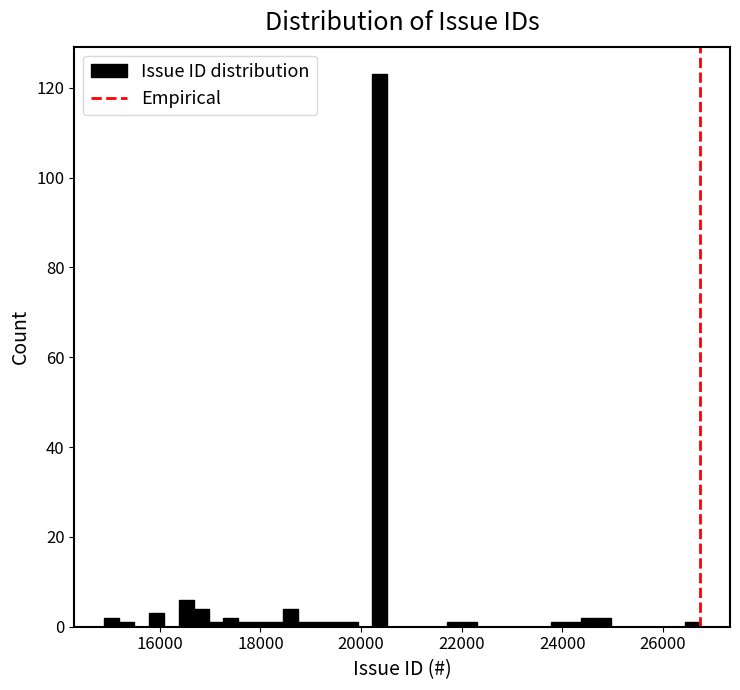

Around what value on the x-axis is the tallest bar? Give the approximate position of its centre, as read against the axis.

20400